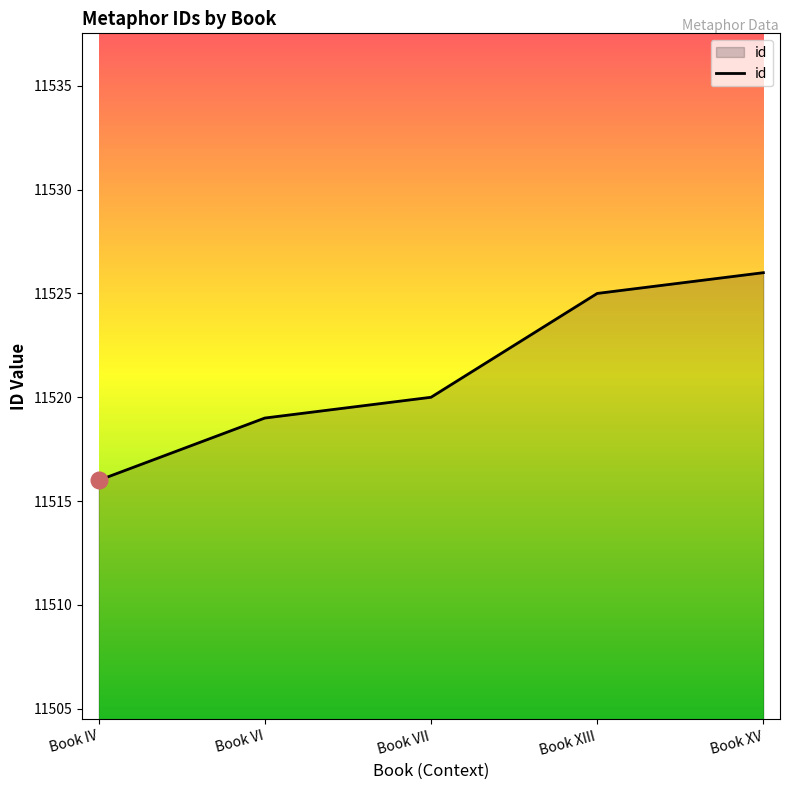

What position from the right is Book VII?

3